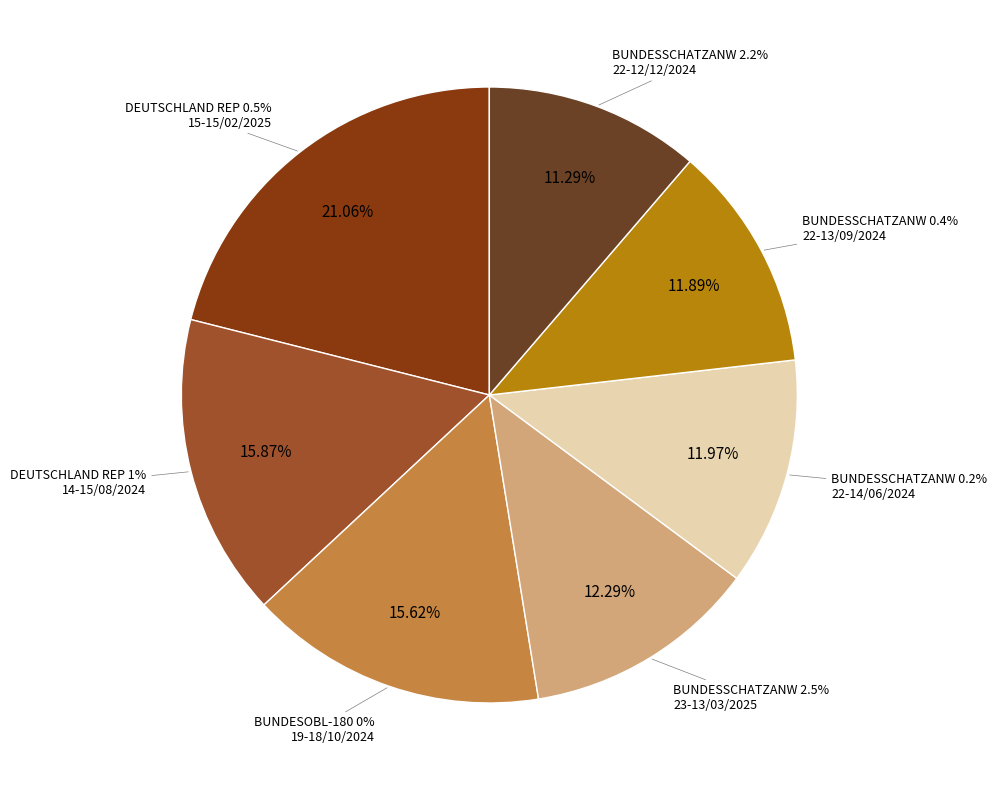

To the nearest percent, what portion does DEUTSCHLAND REP 1%
14-15/08/2024 represent?

16%